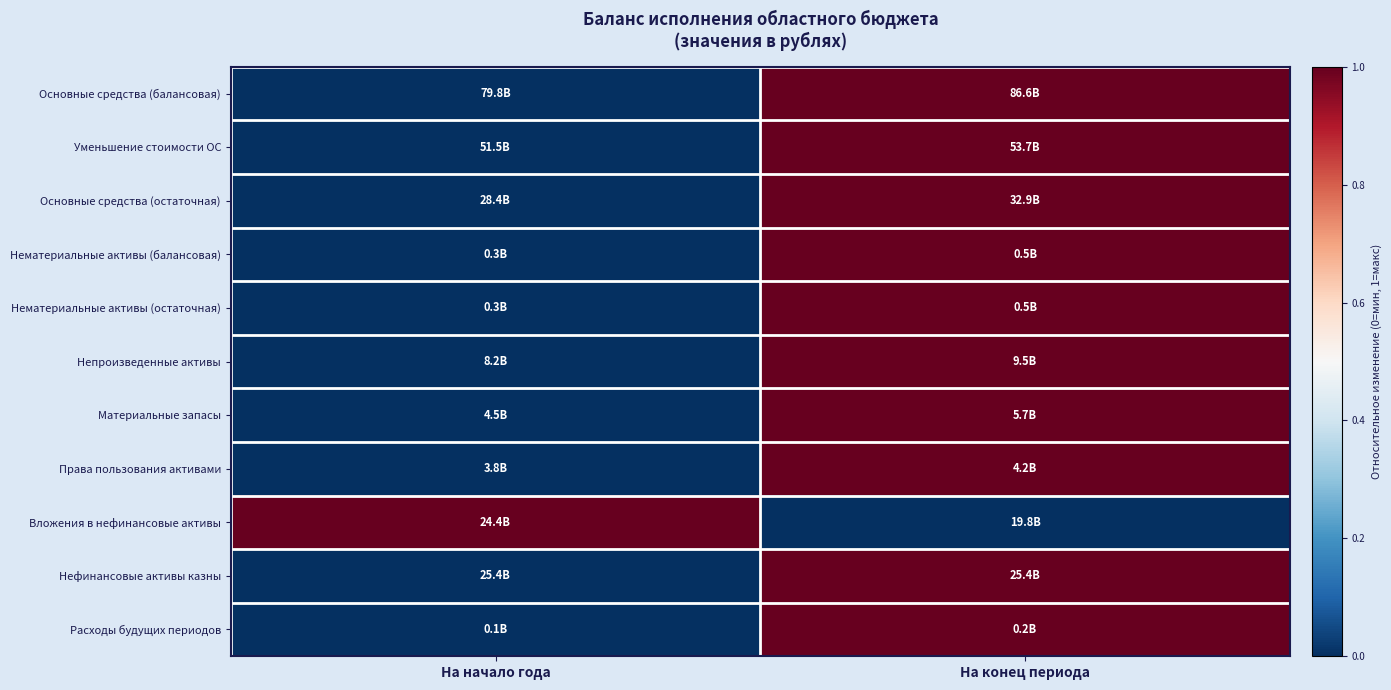

Reading left to right, transcribe all the data shown in this chart.

Основные средства (балансовая): На начало года=0	На конец периода=1
Уменьшение стоимости ОС: На начало года=0	На конец периода=1
Основные средства (остаточная): На начало года=0	На конец периода=1
Нематериальные активы (балансовая): На начало года=0	На конец периода=1
Нематериальные активы (остаточная): На начало года=0	На конец периода=1
Непроизведенные активы: На начало года=0	На конец периода=1
Материальные запасы: На начало года=0	На конец периода=1
Права пользования активами: На начало года=0	На конец периода=1
Вложения в нефинансовые активы: На начало года=1	На конец периода=0
Нефинансовые активы казны: На начало года=0	На конец периода=1
Расходы будущих периодов: На начало года=0	На конец периода=1